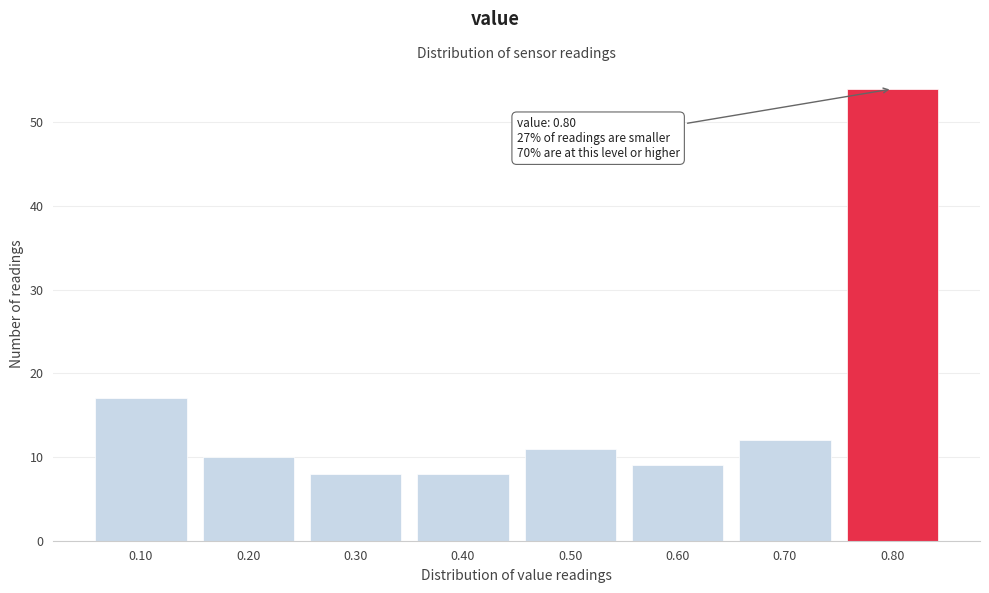

Reading left to right, transcribe all the data shown in this chart.

17	10	8	8	11	9	12	54